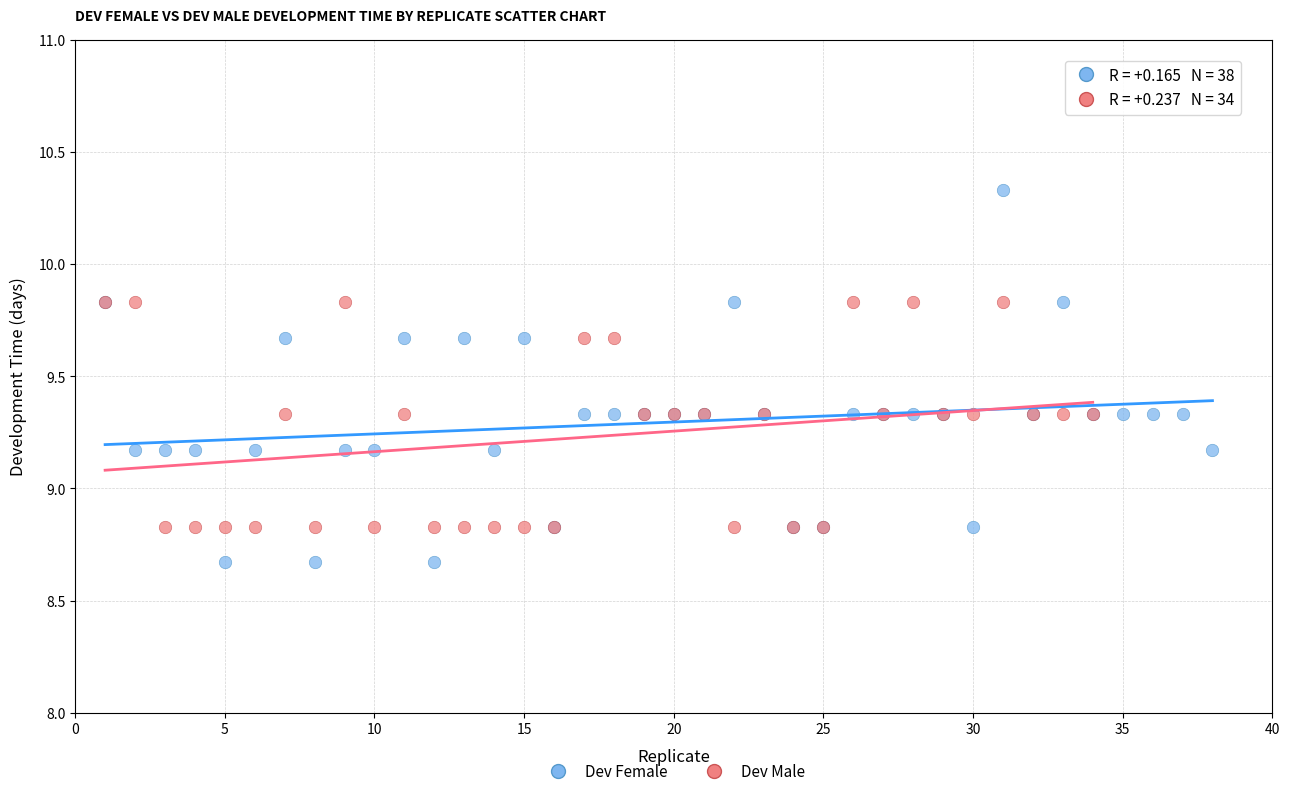

Which series has the largest Y range (max minus min)?

Dev Female